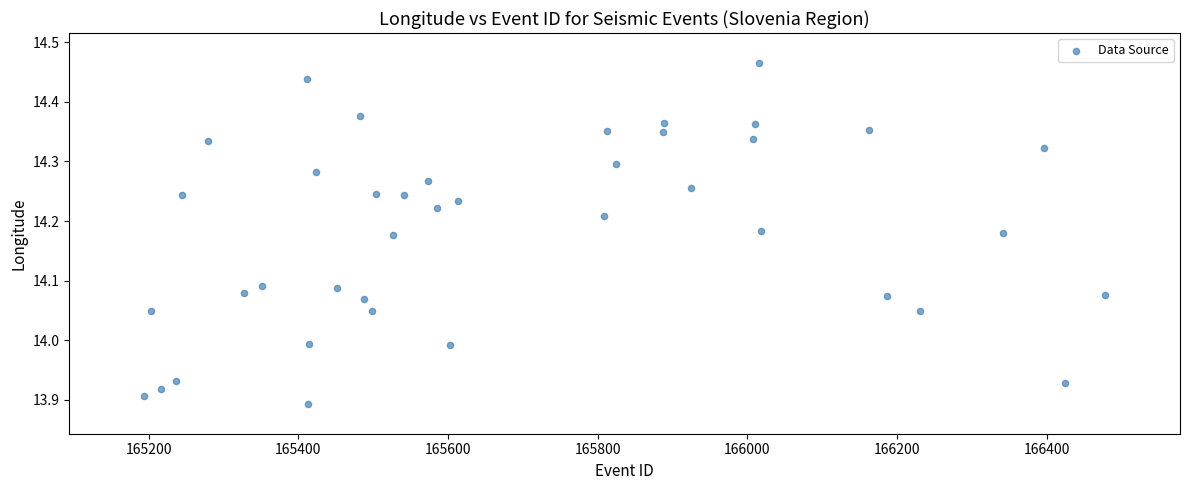

What is the range of X values (max minus min)?

1284.0